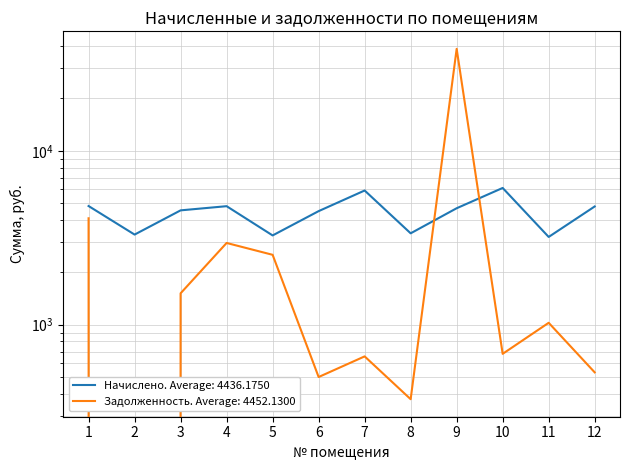

Where is the first local minimum for Начислено?

2